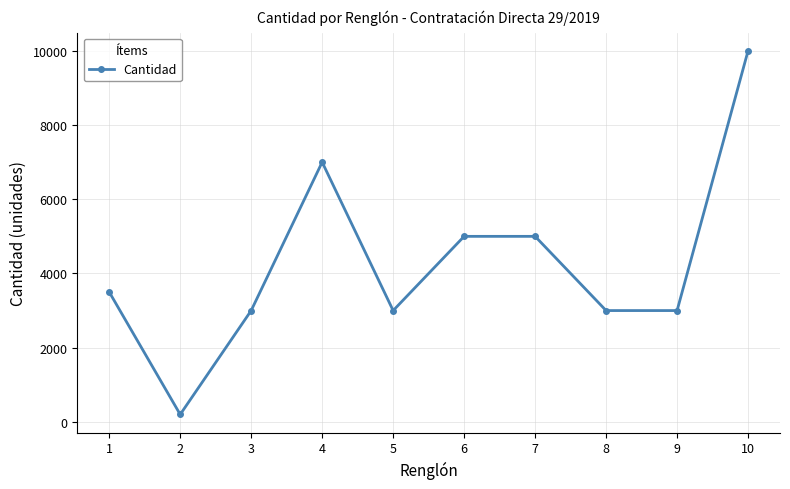

What is the minimum value shown in the chart?

200